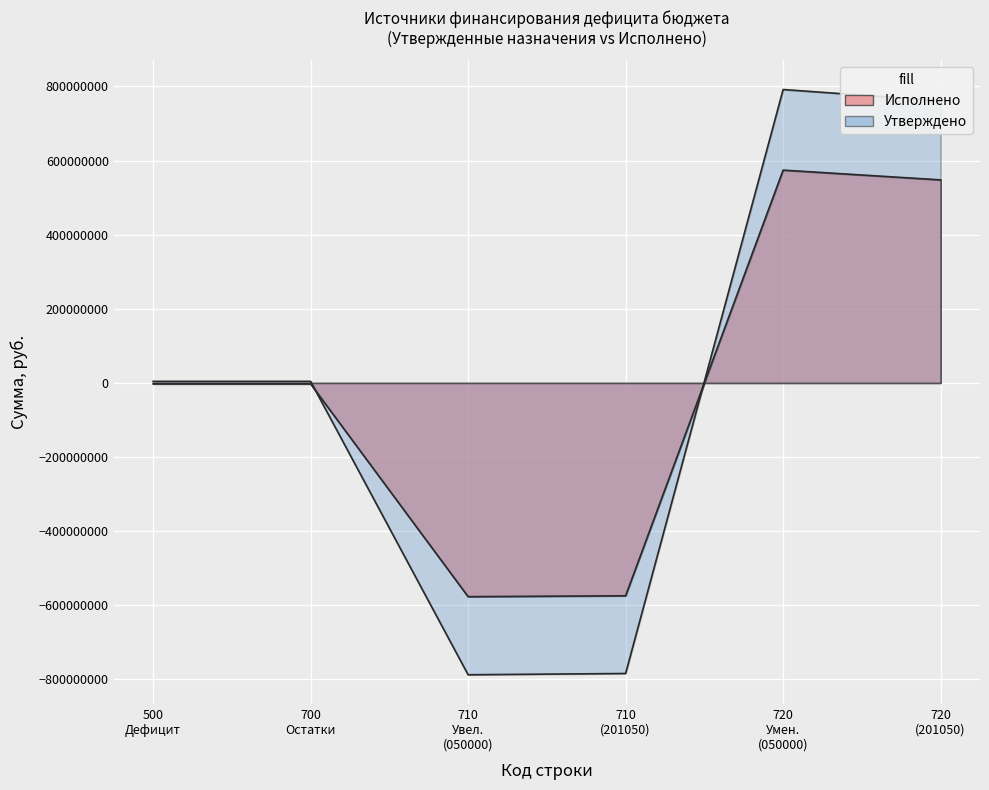

How many values exceed 0?

5